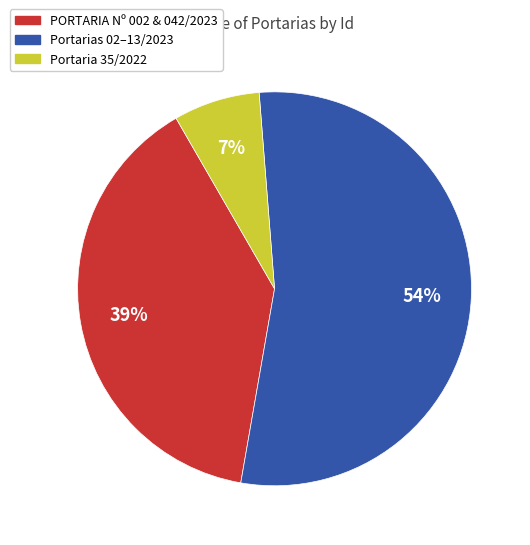

Rank the categories by value from lowest to highest.

Portaria 35/2022, PORTARIA Nº 002 & 042/2023, Portarias 02–13/2023